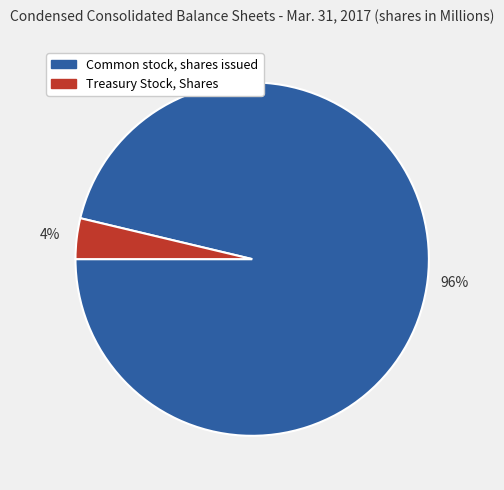

Is Common stock, shares issued the majority of the pie?

Yes